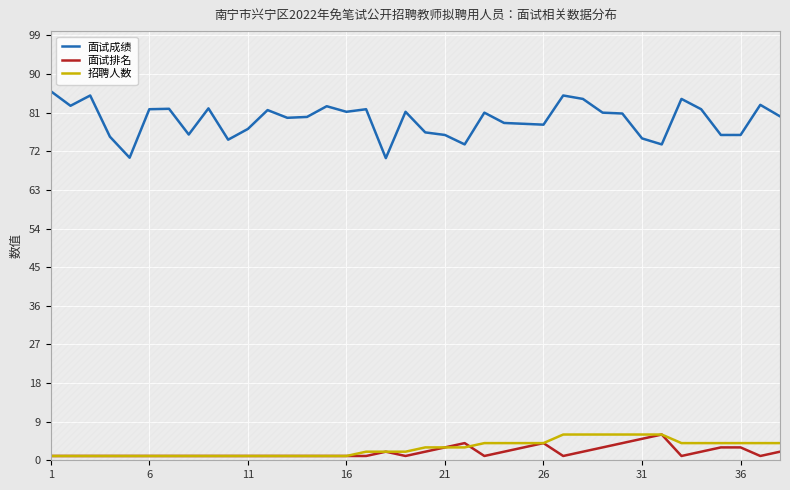

True or false: 面试成绩 and 面试排名 cross at least once.

False